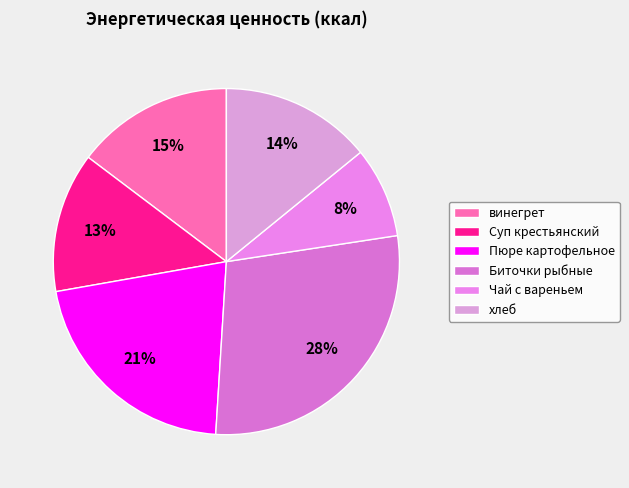

Is there a majority slice in this chart?

No